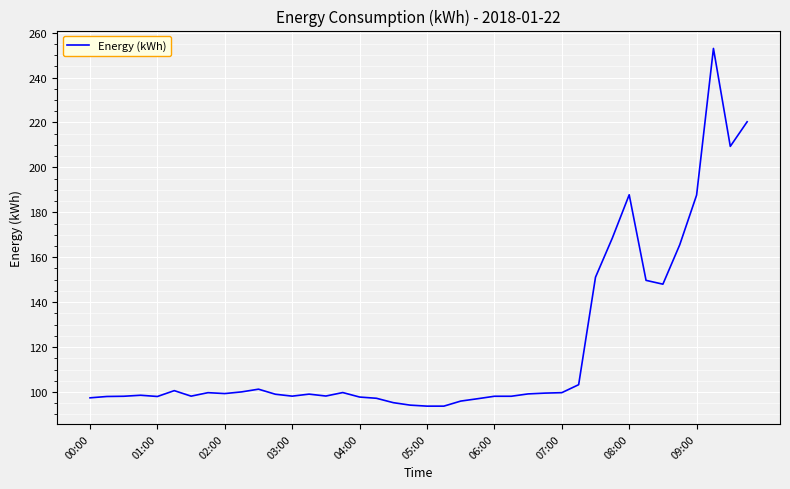

Does the chart display data point markers on the line(s)?

No